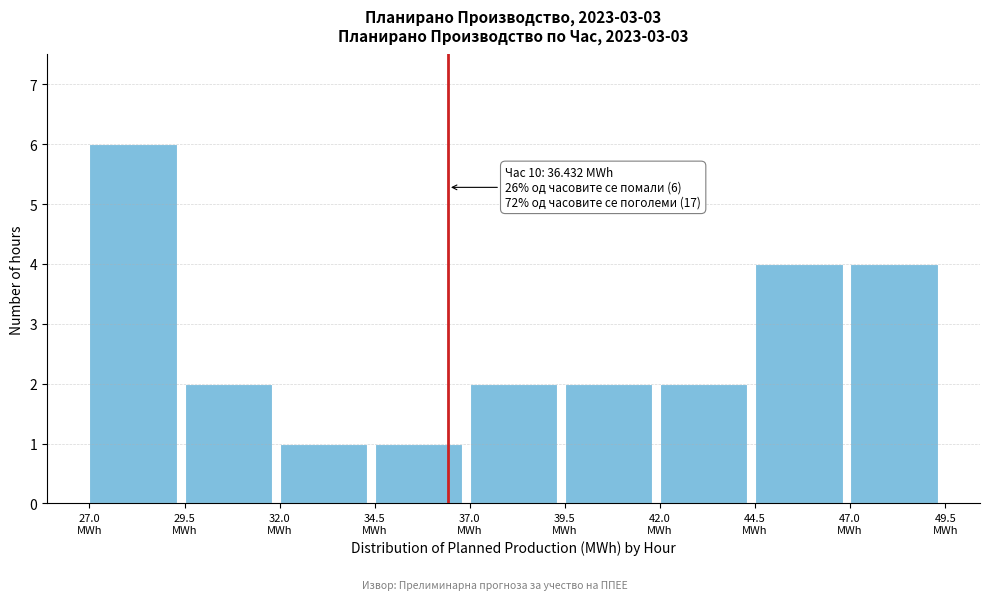

Which range on the x-axis has the tallest bar?

27.0 to 29.5